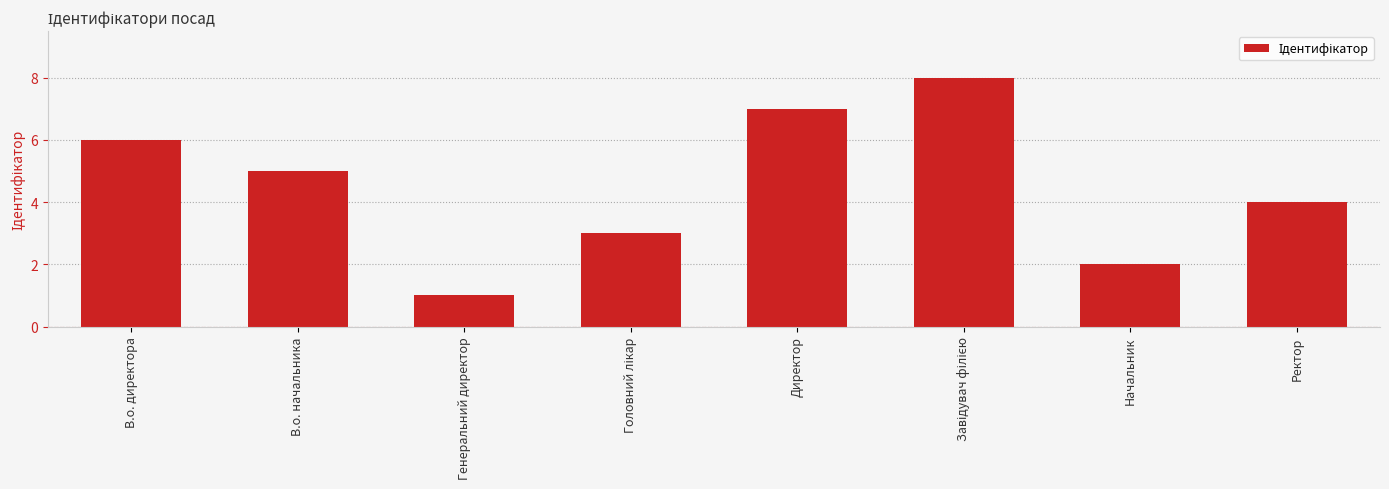

What is the greatest value displayed?

8